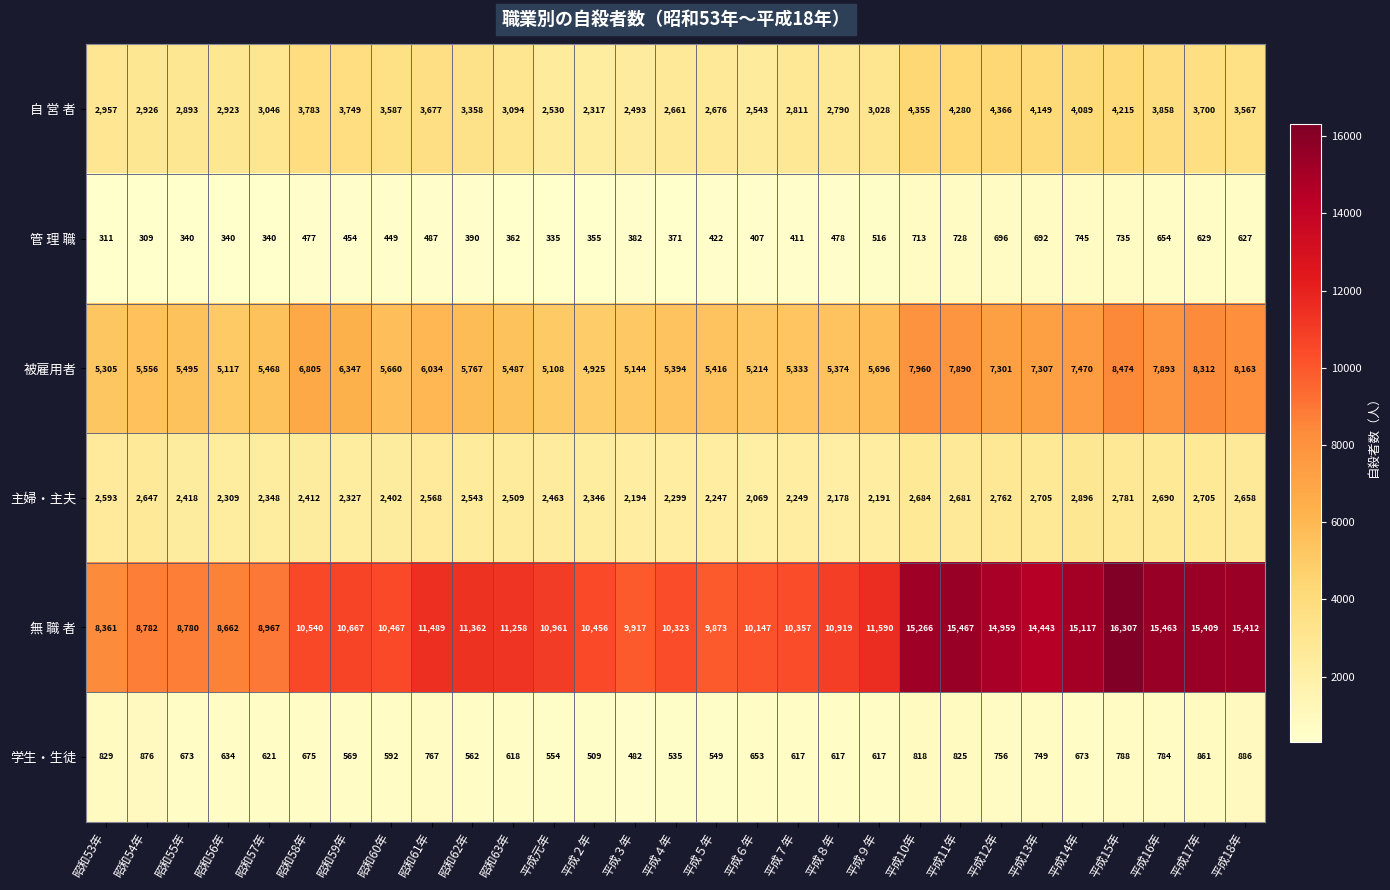

What is the minimum value shown in the chart?

309